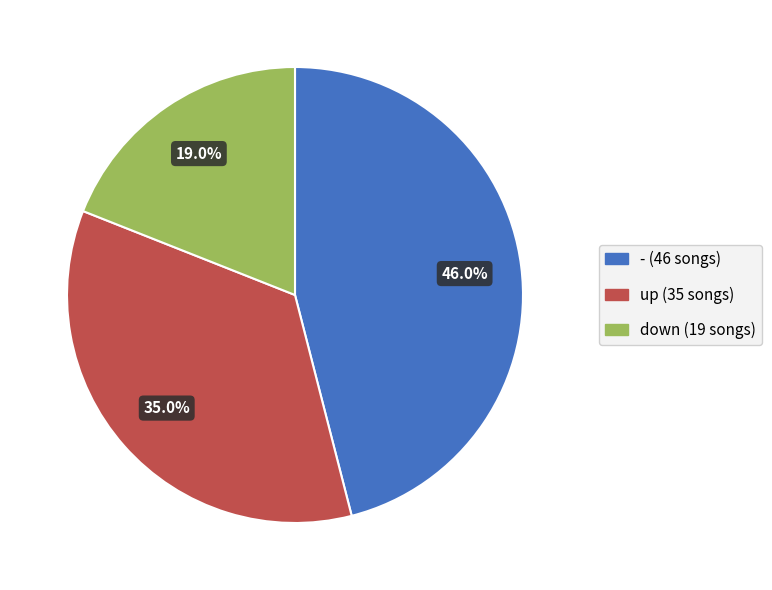

To the nearest percent, what percentage of the pie is up?

35%